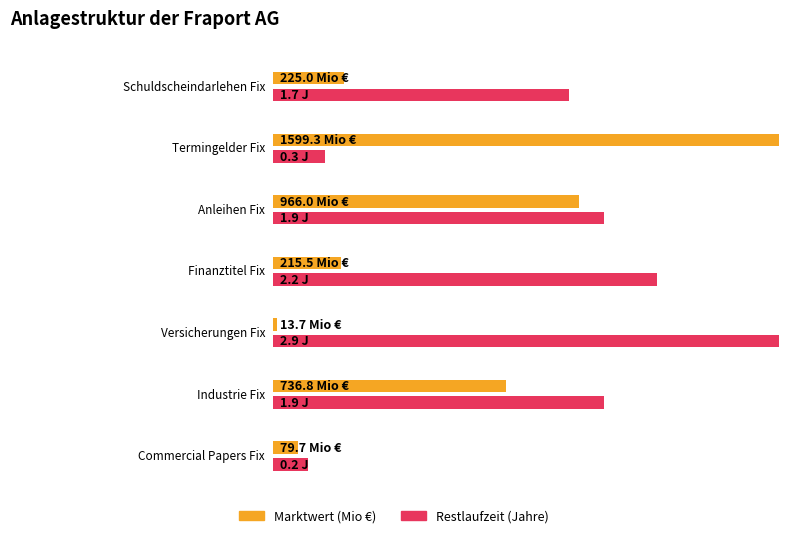

Reading right to left, what are all the values shown in this chart?

Marktwert (Mio €): 79.7	736.8	13.7	215.5	966.0	1599.3	225.0
Restlaufzeit (Jahre): 0.2	1.9	2.9	2.2	1.9	0.3	1.7